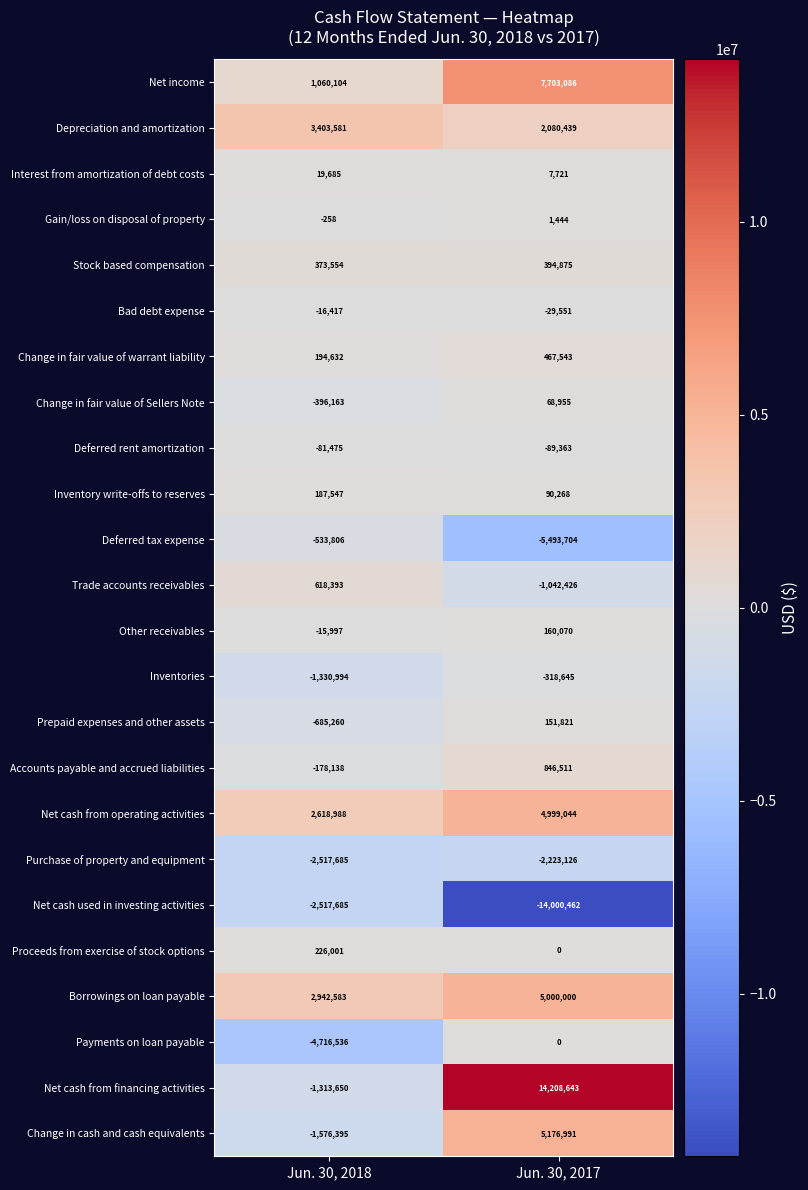

Which series changed the most between Jun. 30, 2018 and Jun. 30, 2017?

Net cash from financing activities